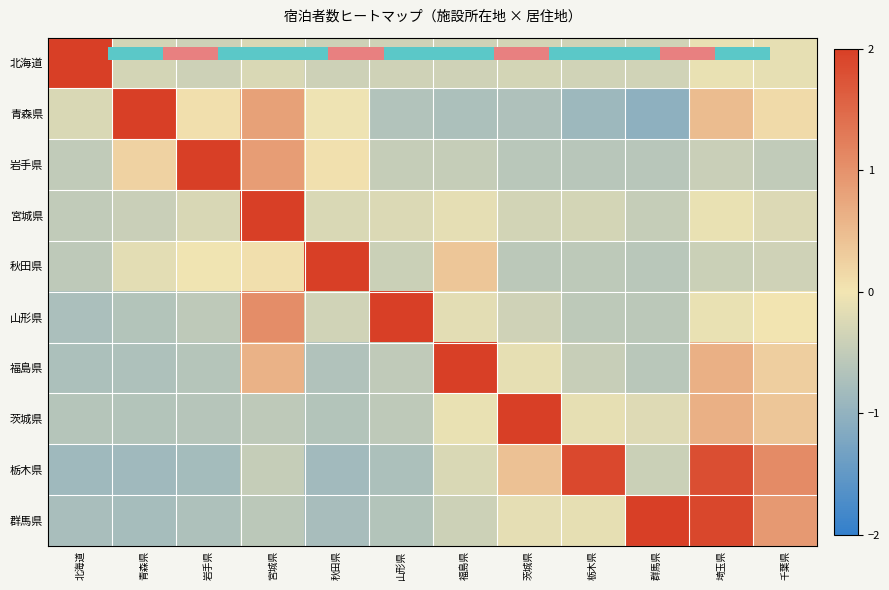

The value of 北海道 at 宮城県 is -0.3. True or false?

True